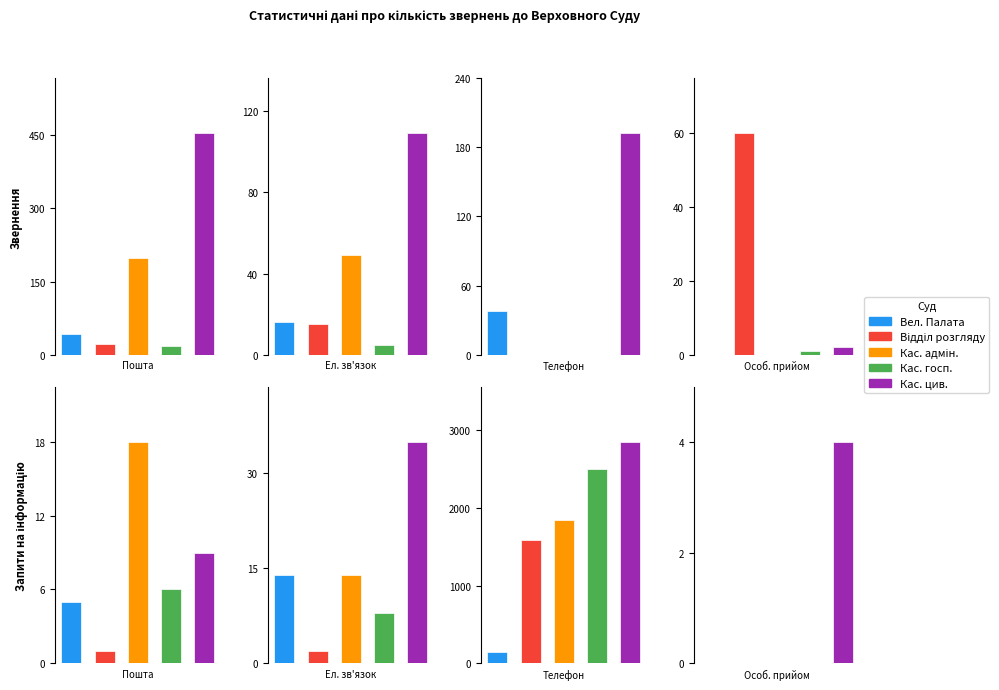

The Касаційний госп. суд series shows 5 at Звернення
Електронний. True or false?

True